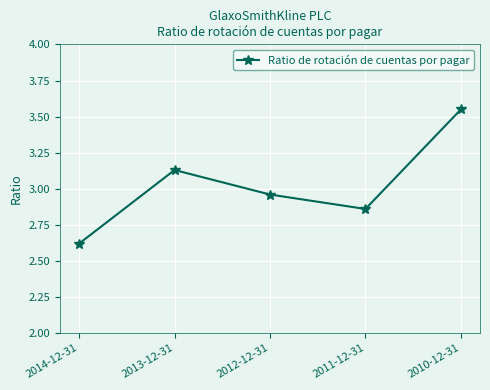

What is the label of the 5th point from the right?

2014-12-31